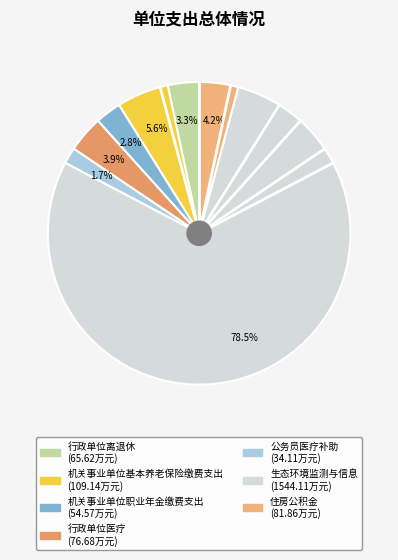

Is the sum of 住房公积金 and 机关事业单位职业年金缴费支出 greater than half?

No